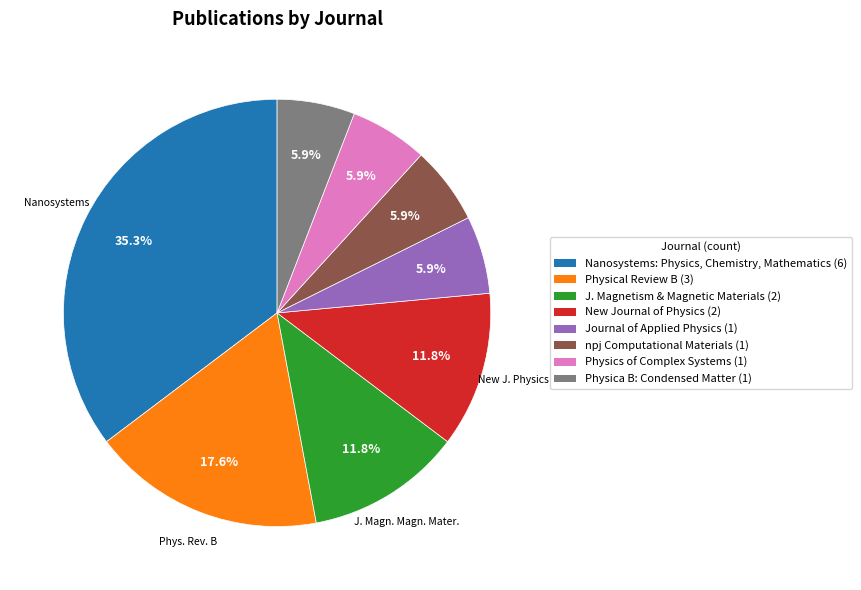

Is there a majority slice in this chart?

No